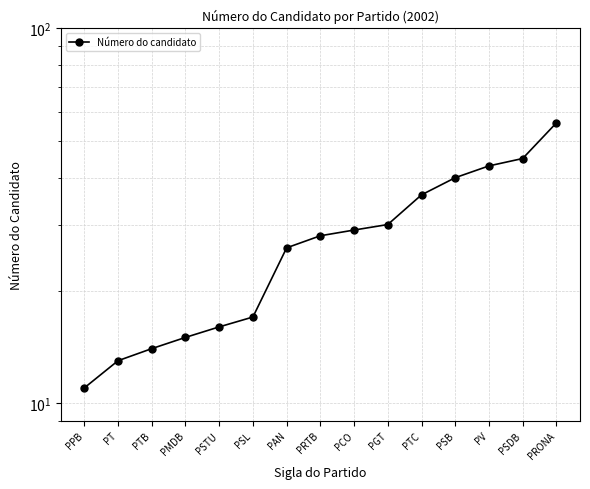

The value at PSL is 7. True or false?

False